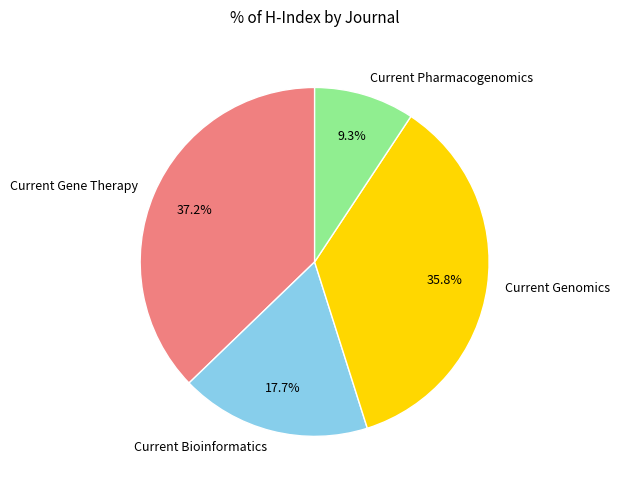

Does Current Gene Therapy account for over 50% of the chart?

No